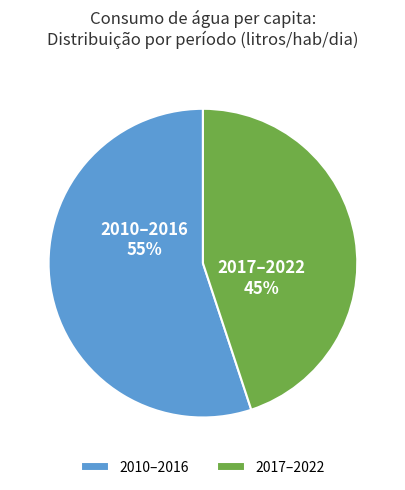

Which slice is the smallest?

2017–2022